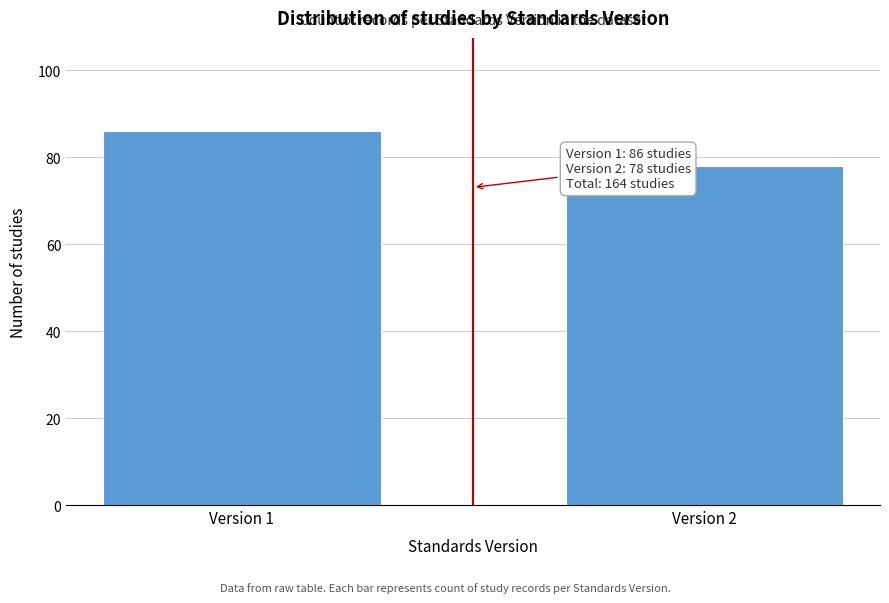

Reading left to right, list all the values displayed in this chart.

86	78